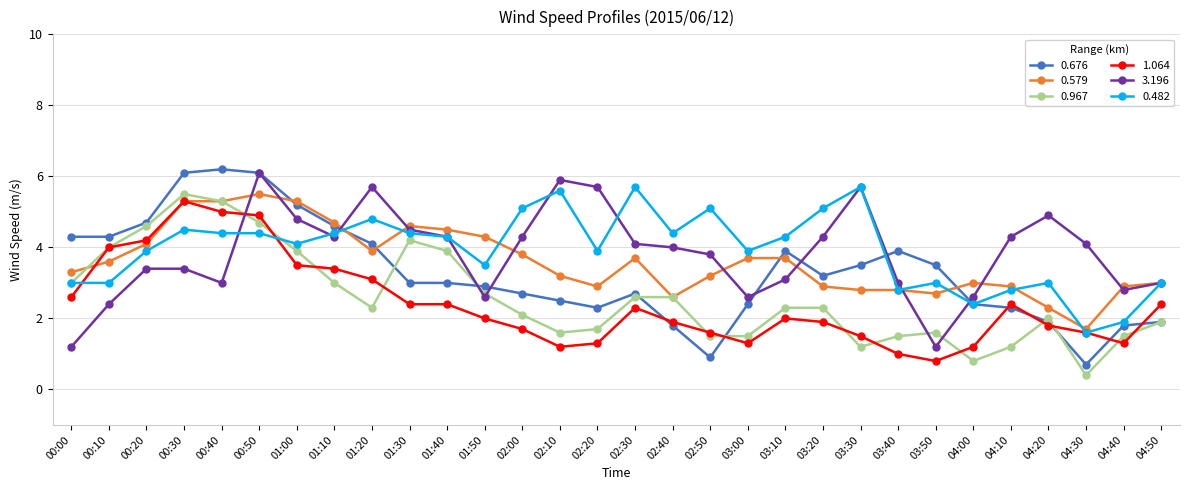

The 0.482 series shows 4.5 at 00:30. True or false?

True